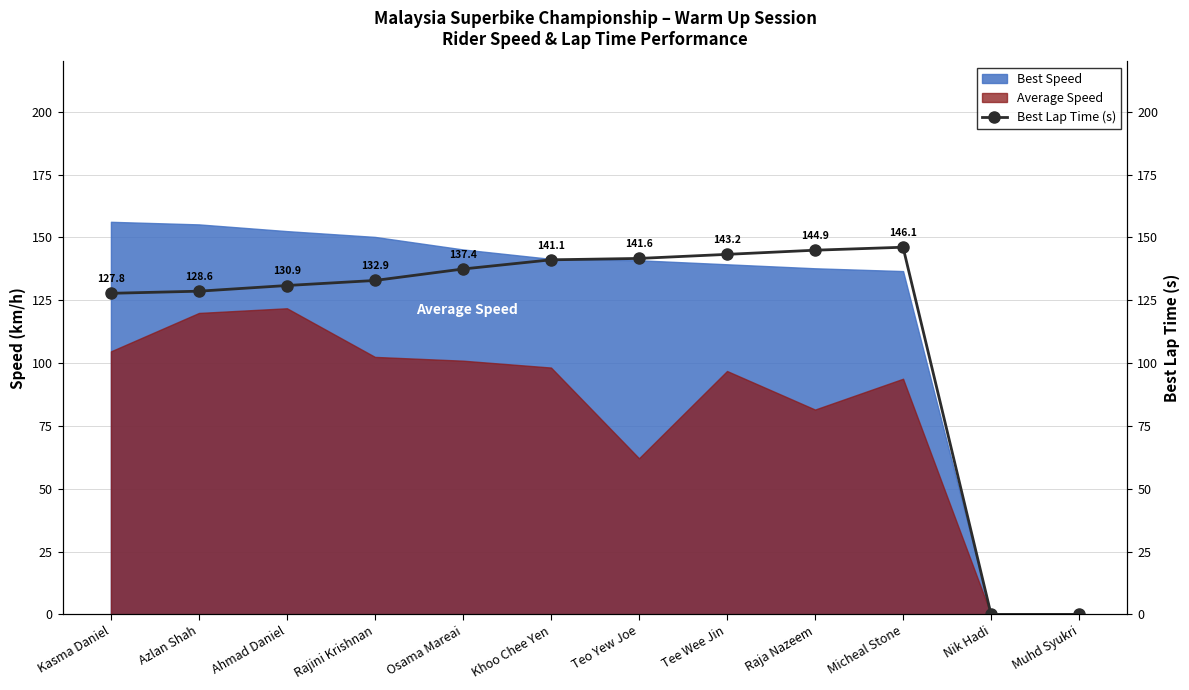

The chart shows a value of 89.2 at Kasma Daniel. True or false?

False